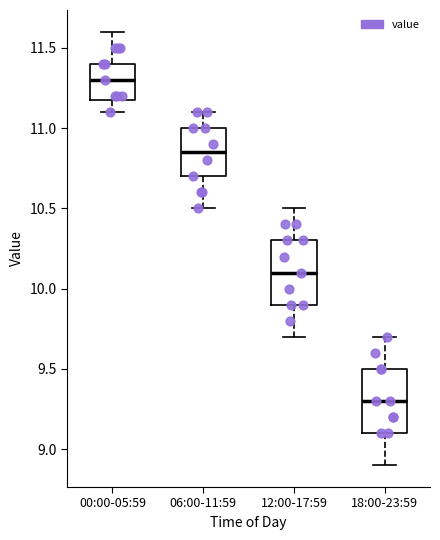

Where does the median line of the box for 00:00-05:59 sit on the y-axis? The values are not printed on the chart, so give them approximately, as read against the axis.

11.30